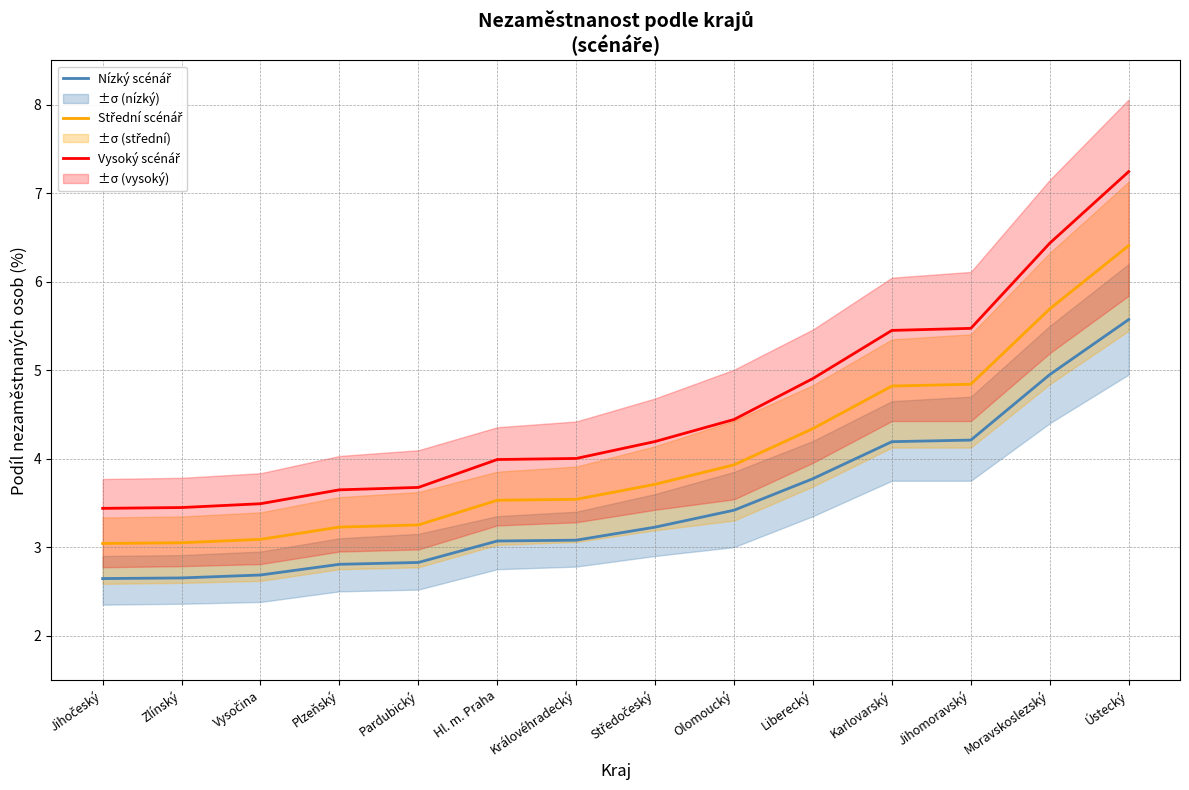

True or false: Vysoký scénář has a value of 3.4 at Jihočeský.

True